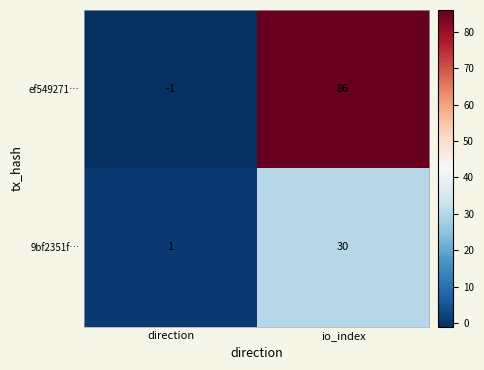

What is the difference between the 9bf2351f… values at direction and io_index?

29